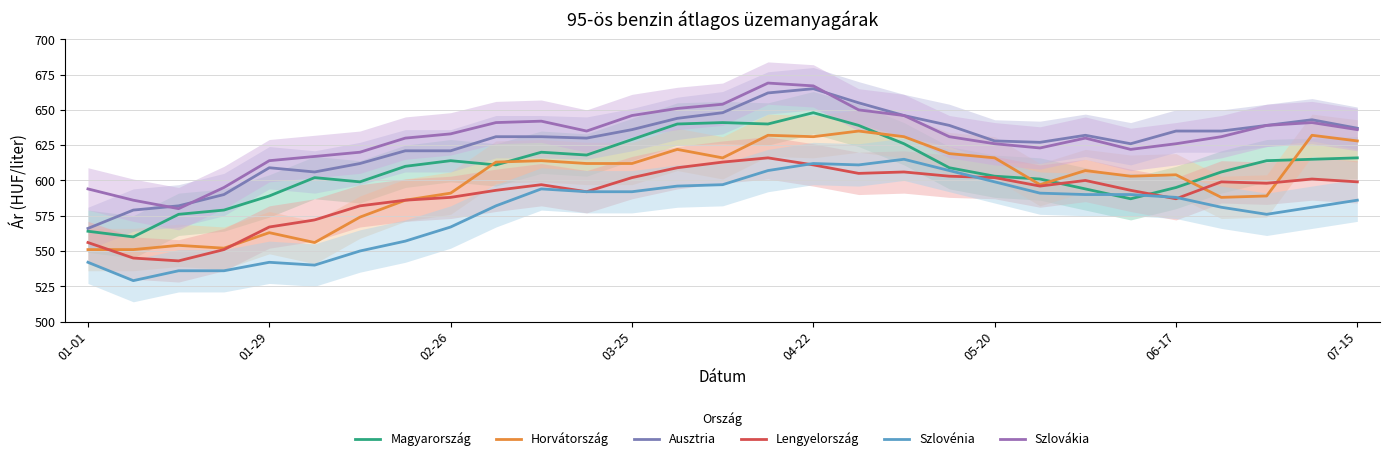

What are all the series names shown in the legend?

Magyarország, Horvátország, Ausztria, Lengyelország, Szlovénia, Szlovákia